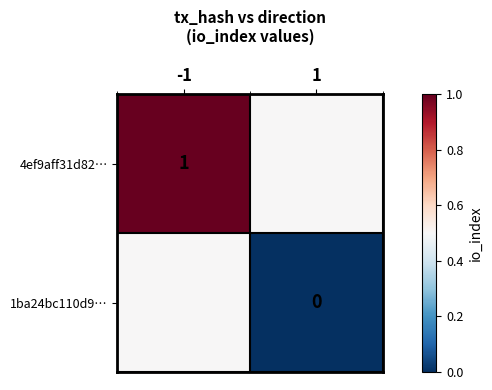

Is the value of 1ba24bc110d9… at 1 greater than the value of 4ef9aff31d82… at -1?

No